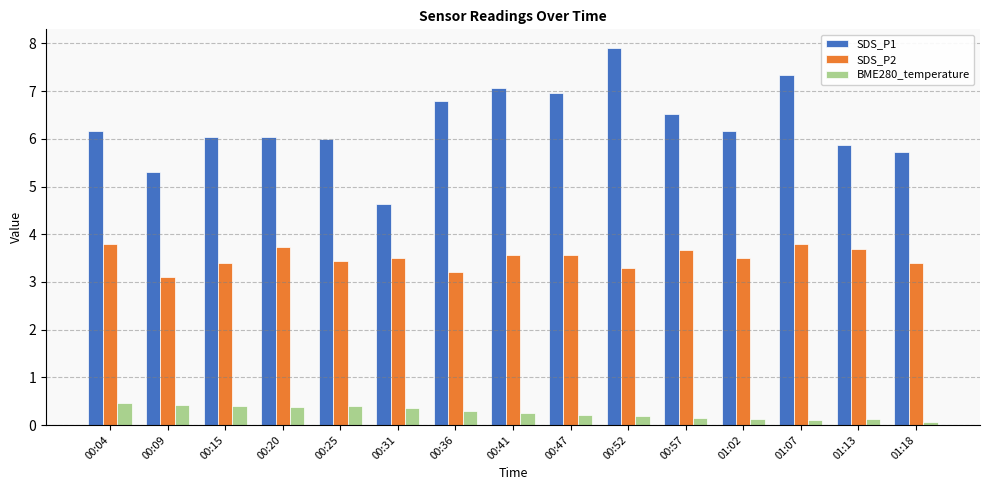

At which label does SDS_P1 reach its minimum?

00:31